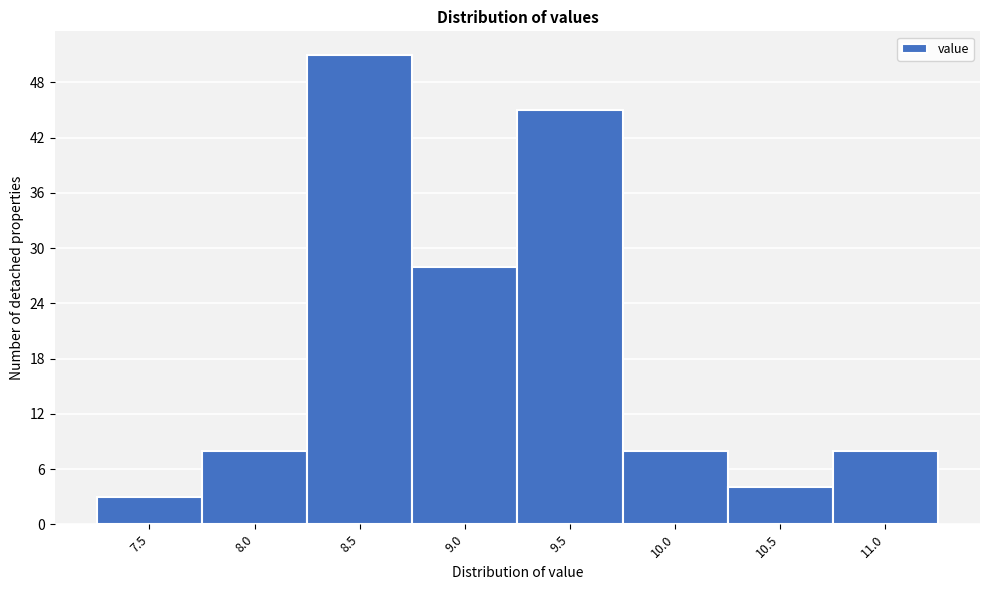

Reading left to right, list all the values displayed in this chart.

7.5=3	8.0=8	8.5=51	9.0=28	9.5=45	10.0=8	10.5=4	11.0=8